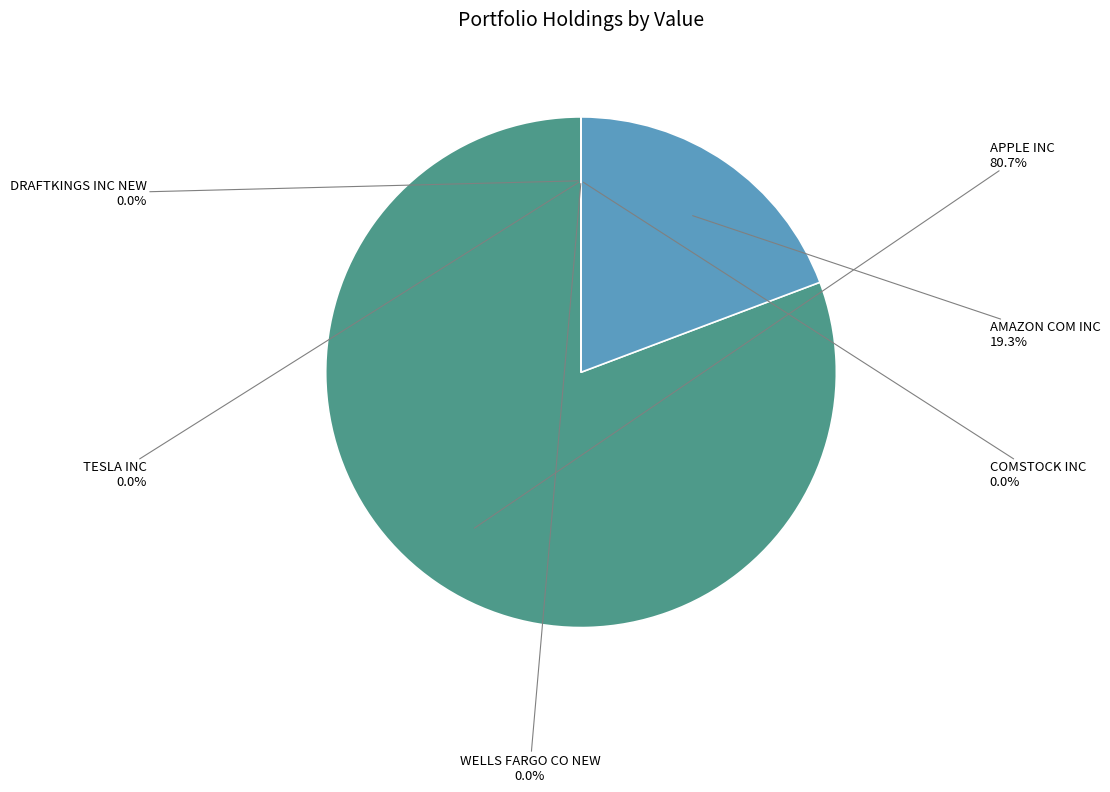

Is there any slice that represents more than half of the pie?

Yes